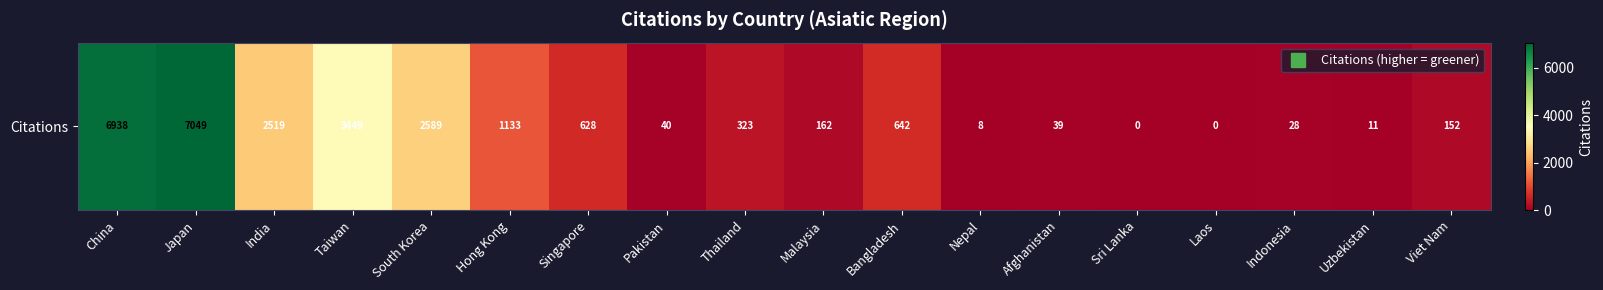

Which category has the highest value across all series?

Japan